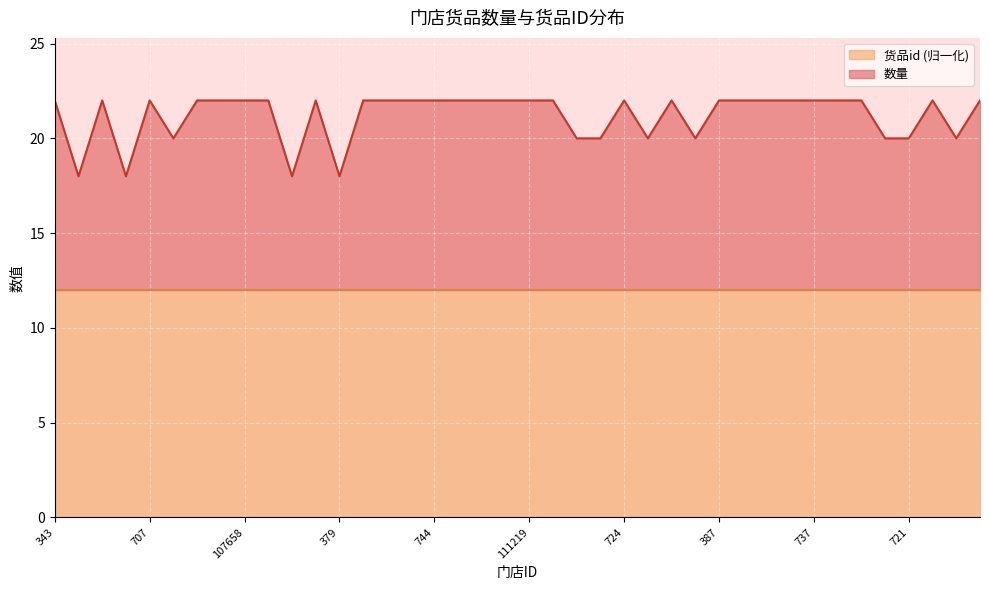

Rank the categories by value from lowest to highest.

571, 357, 341, 379, 585, 726, 578, 399, 377, 104428, 721, 746, 343, 365, 707, 511, 118074, 107658, 307, 102934, 106399, 712, 546, 744, 514, 105267, 513, 111219, 54, 724, 101453, 387, 103198, 106066, 709, 737, 114286, 106569, 515, 598